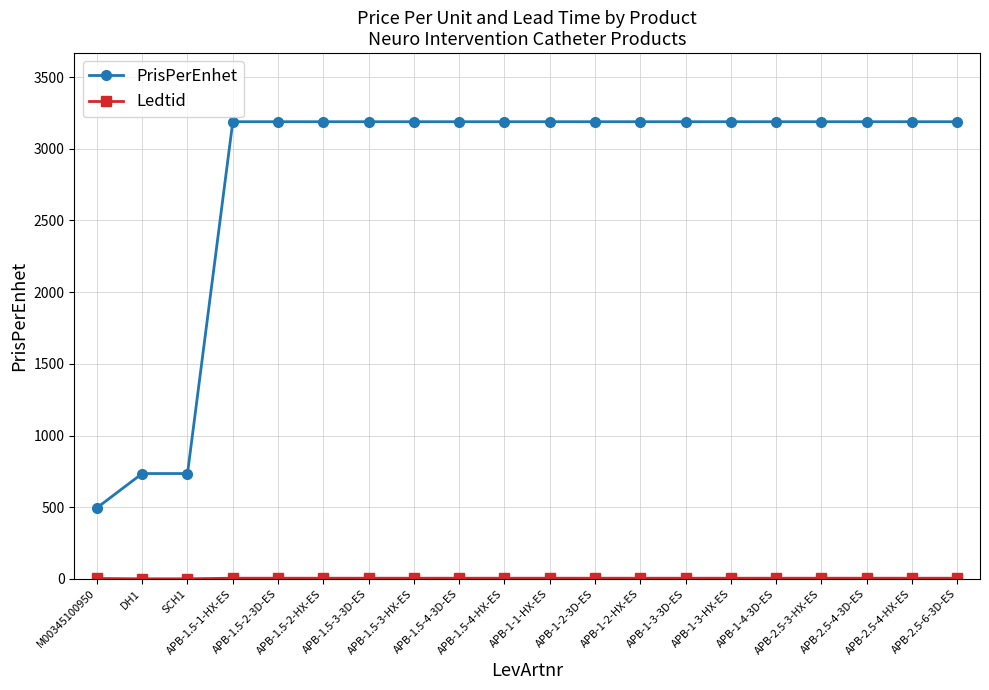

What is the difference between the second highest and second lowest values in the PrisPerEnhet series?

2454